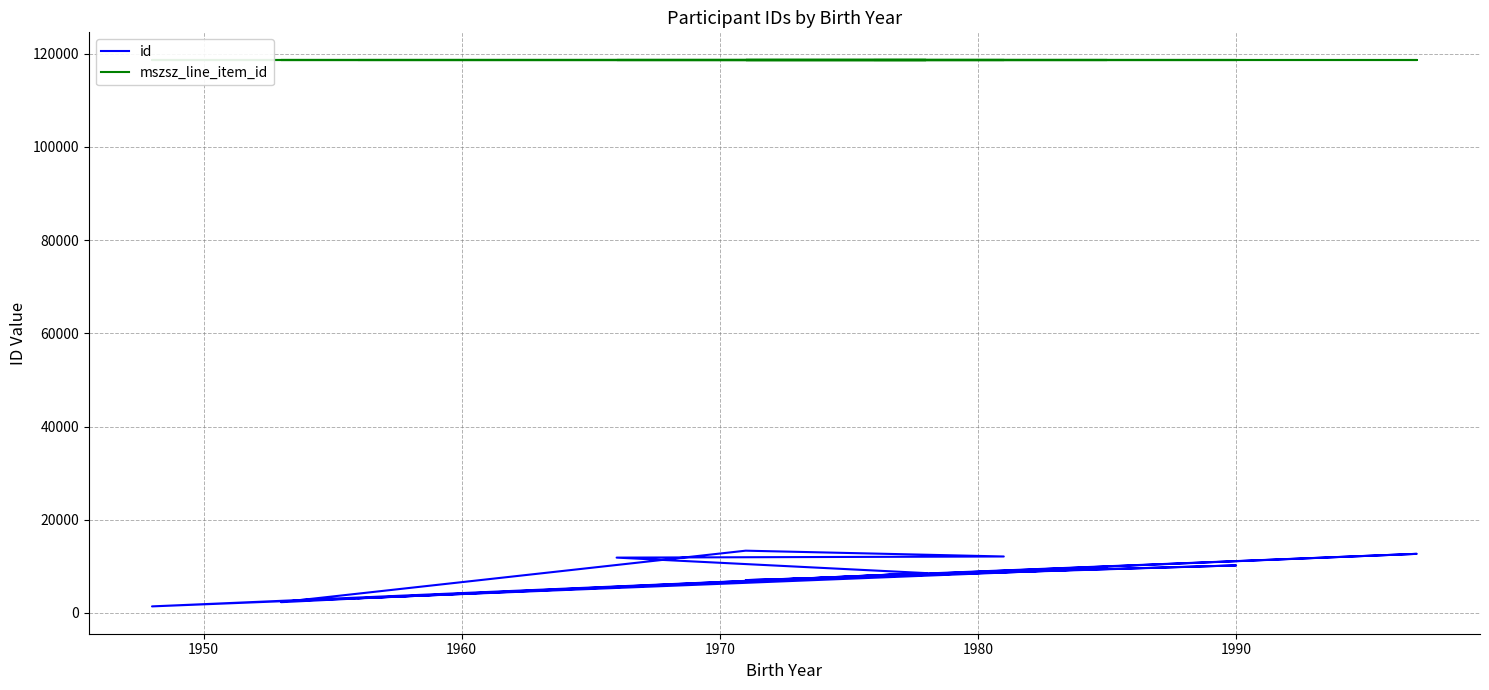

Count the number of categories in the chart.

17